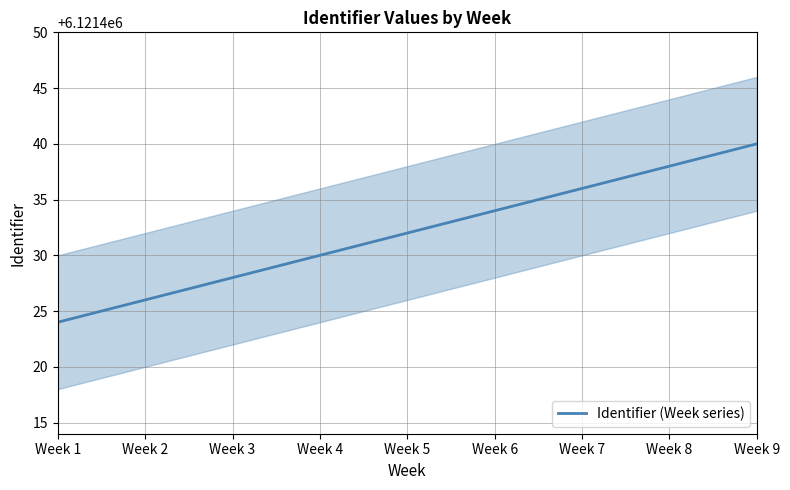

What value does the data have at Week 5?

6121432